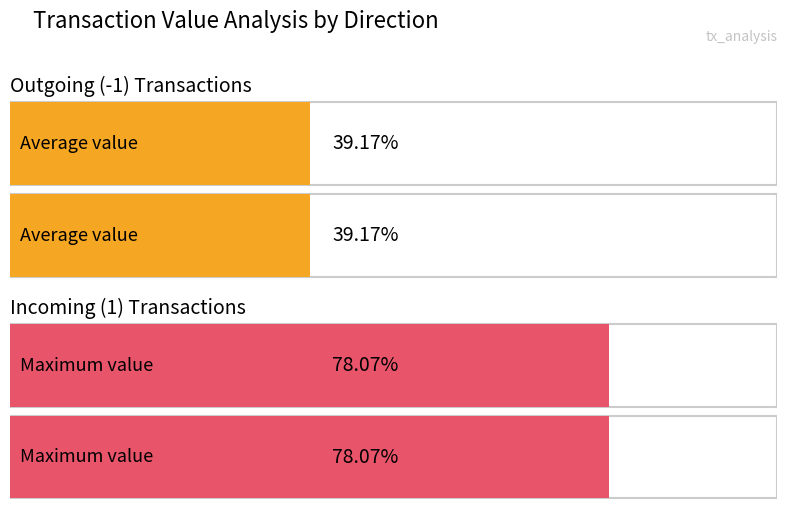

How many bars are there in each group?

2